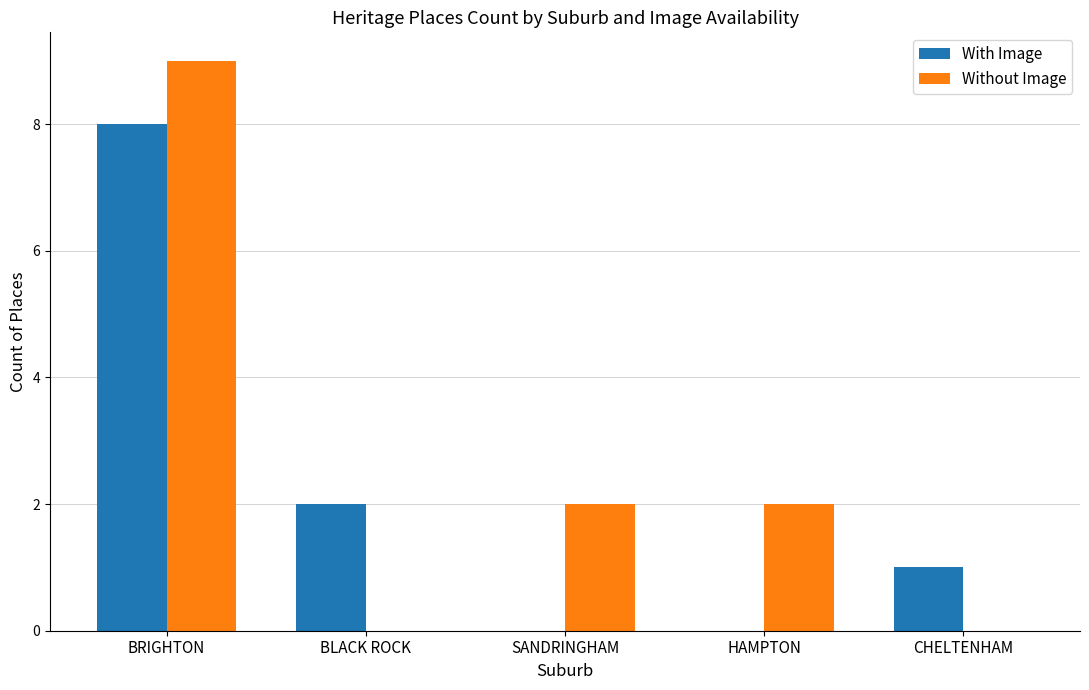

How many groups of bars are there?

5